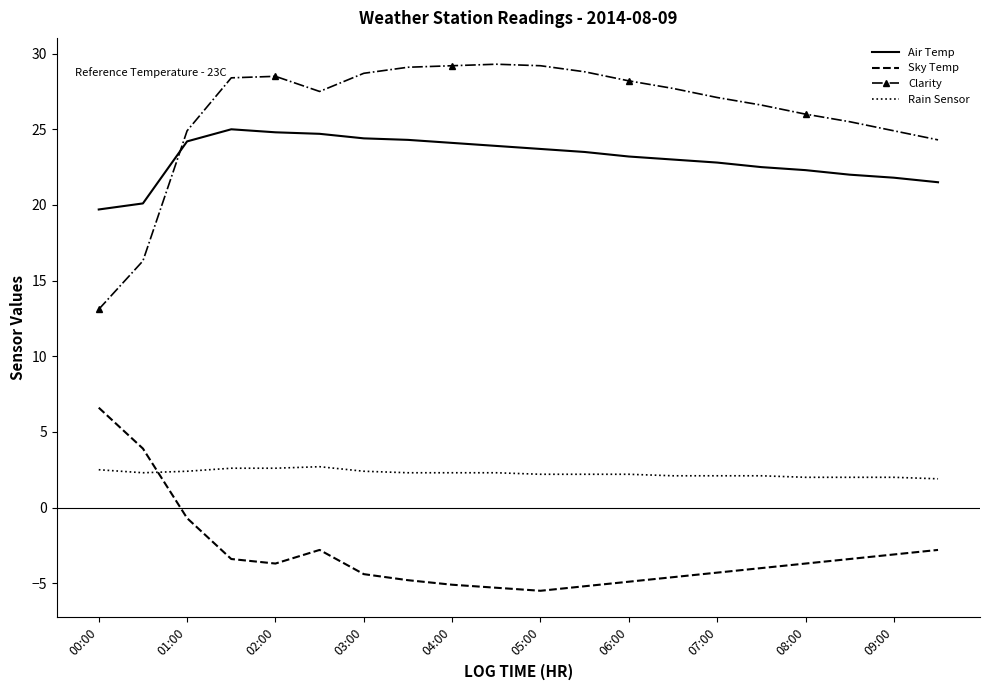

At how many categories does at least one series exceed 23?

18